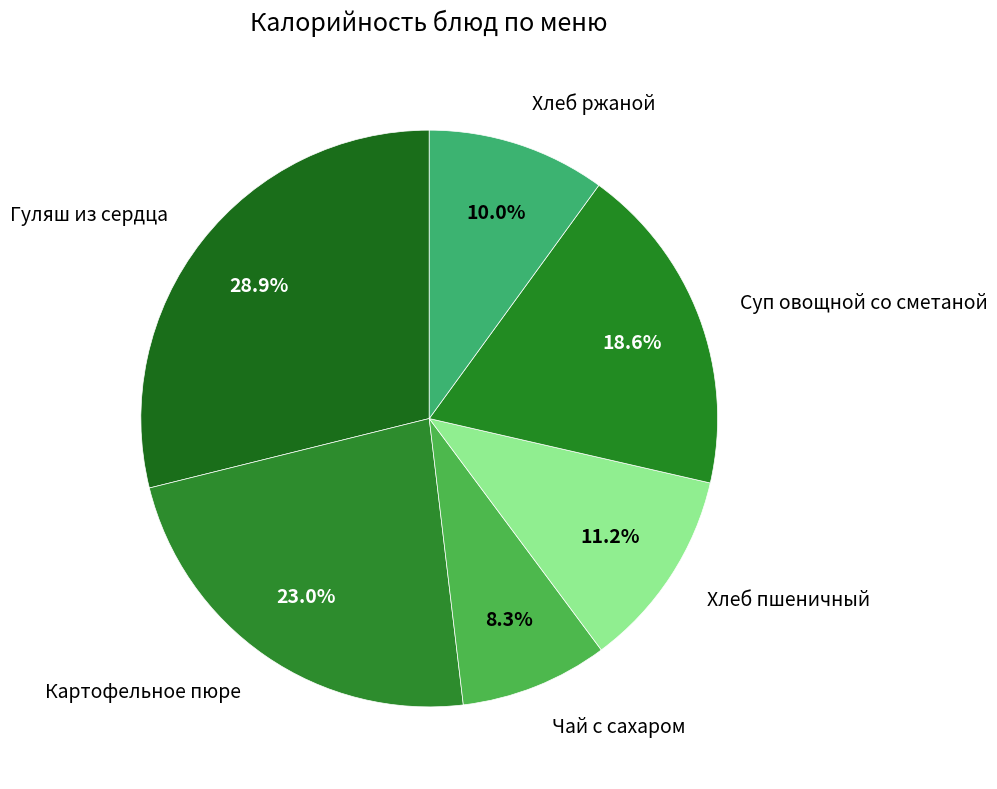

Rank the categories by value from highest to lowest.

Гуляш из сердца, Картофельное пюре, Суп овощной со сметаной, Хлеб пшеничный, Хлеб ржаной, Чай с сахаром